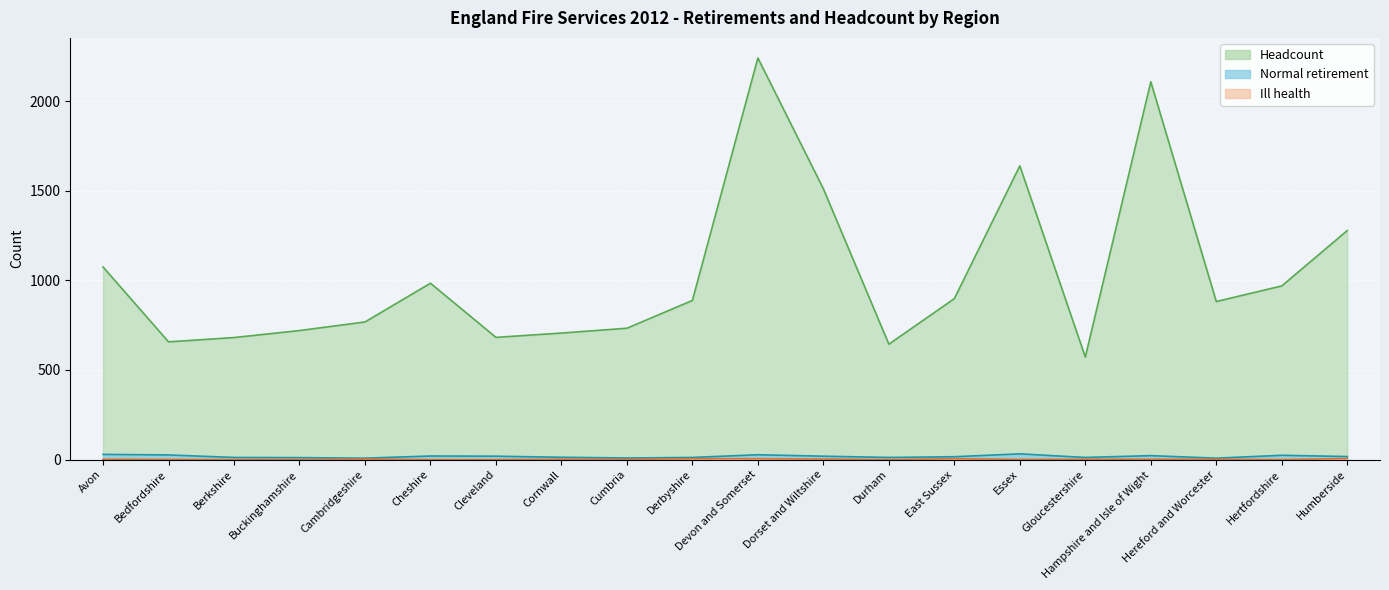

Rank the series at Dorset and Wiltshire from lowest to highest value.

Ill health, Normal retirement, Headcount